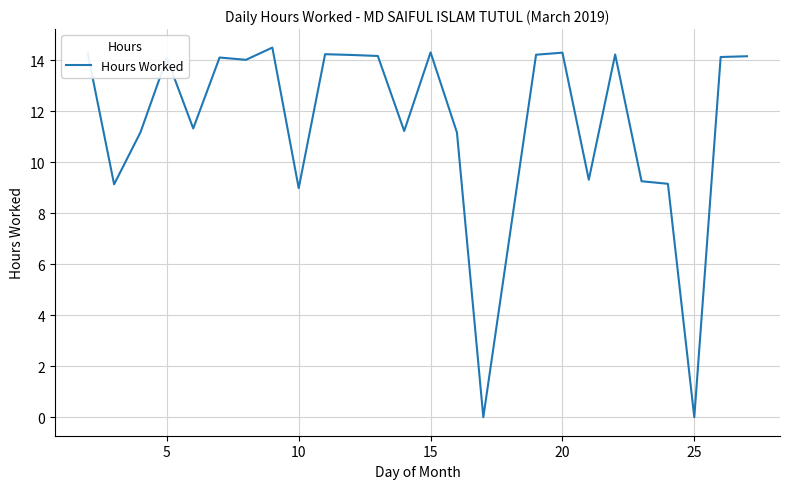

What is the difference between the maximum and minimum values?

14.5